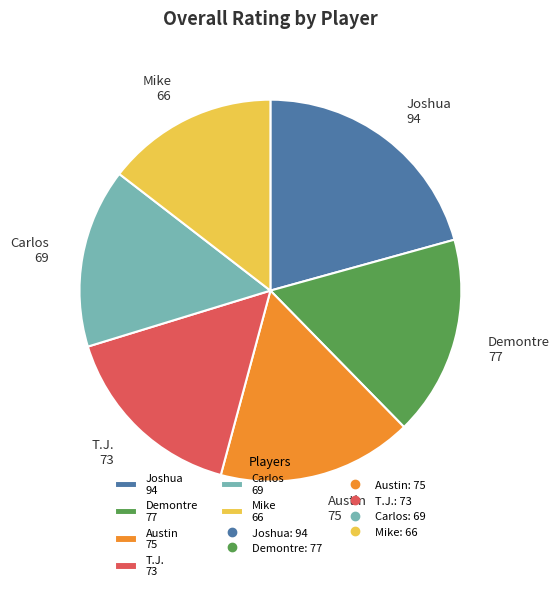

Do Austin and Mike together represent more than half of the pie?

No